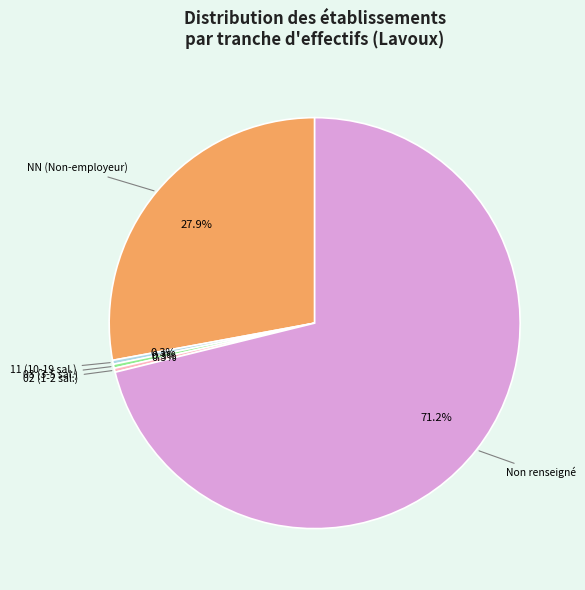

Which slice is the largest?

Non renseigné